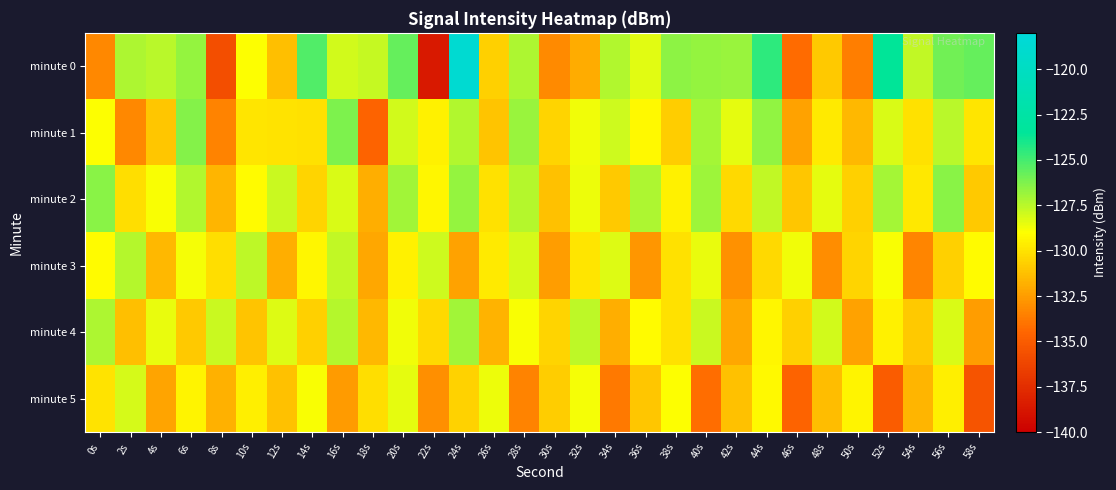

What is the minimum value shown in the chart?

-138.6